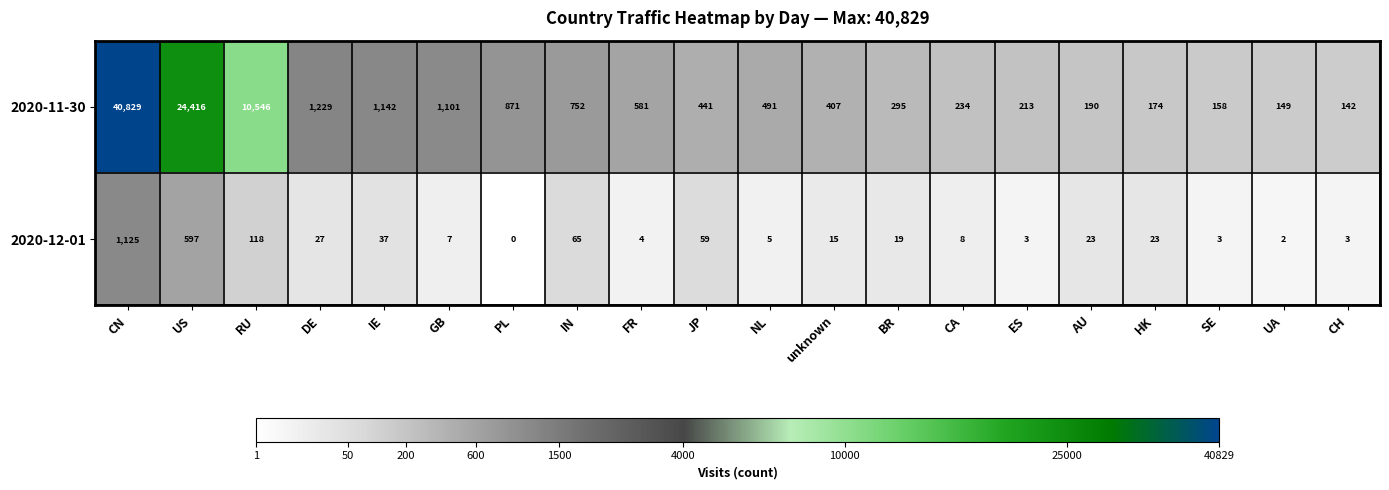

Which series has the largest total across all categories?

2020-11-30